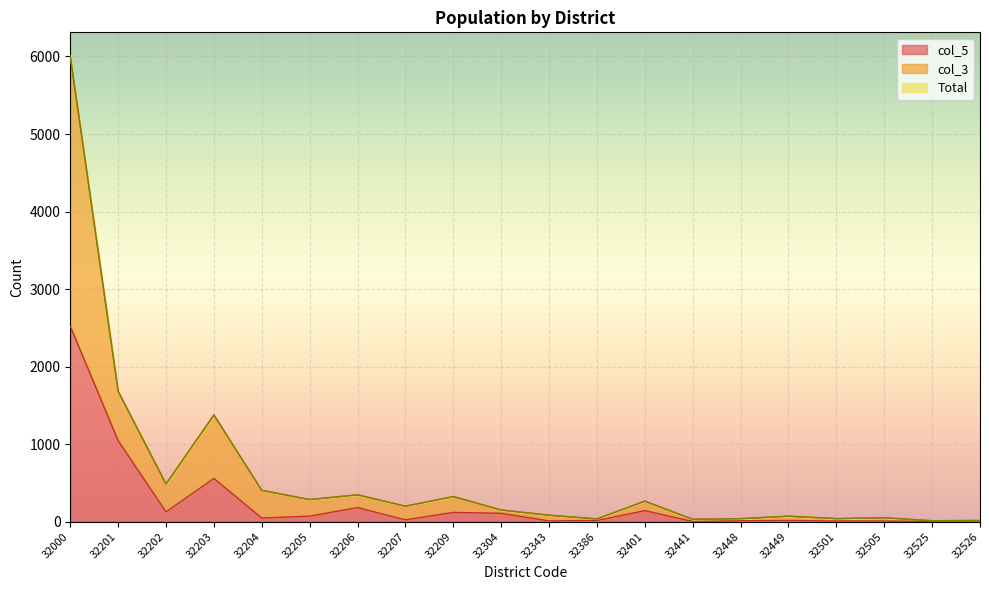

Is the value of col_3 at 32207 greater than the value of col_5 at 32209?

Yes